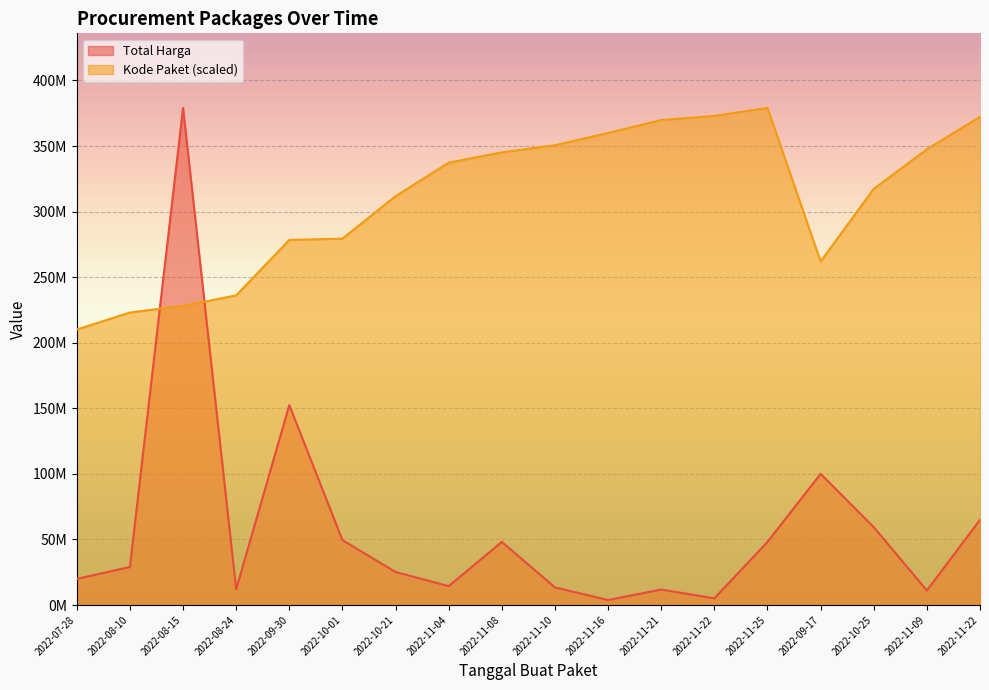

How many interior local valleys does the Kode Paket series have?

1